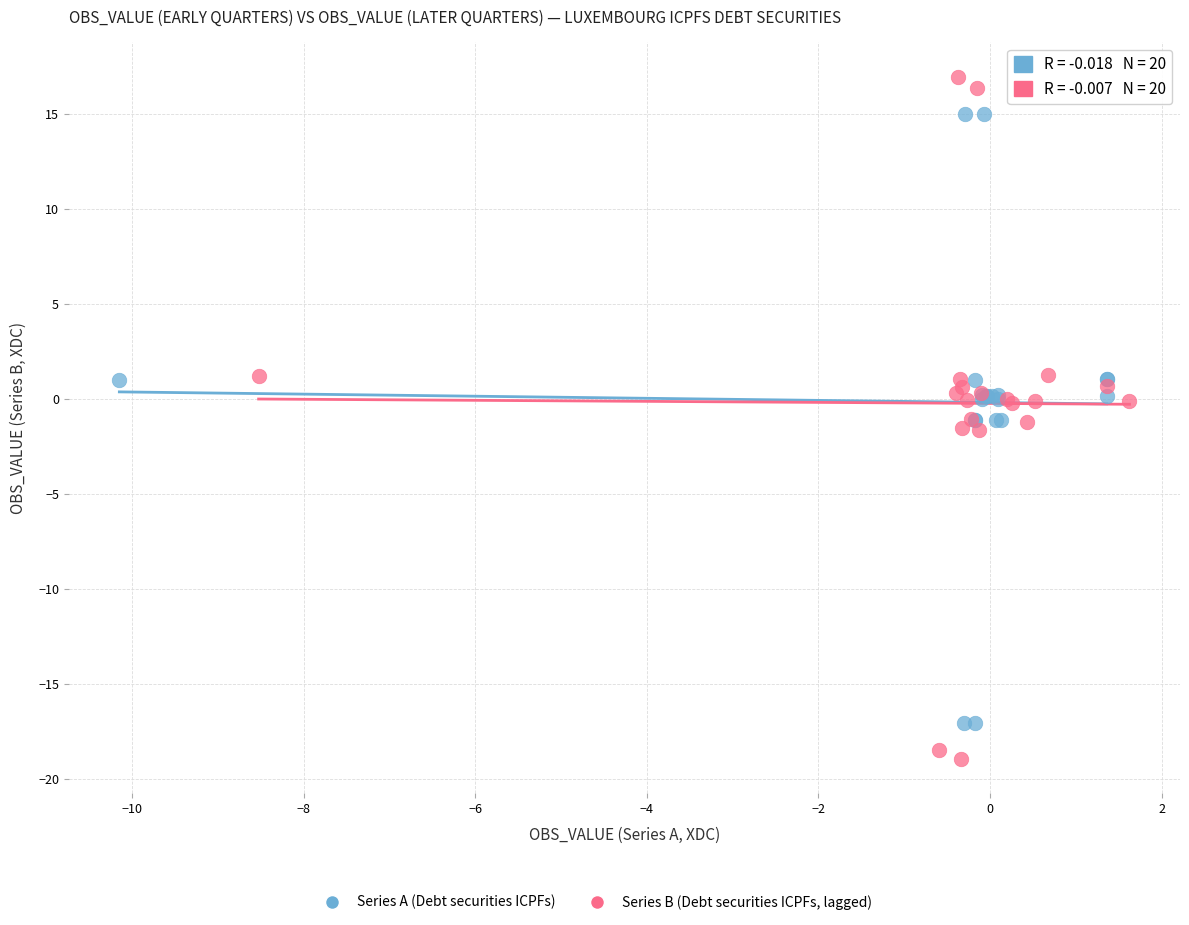

Which series contains the highest Y value?

Series B (Debt securities ICPFs, lagged)